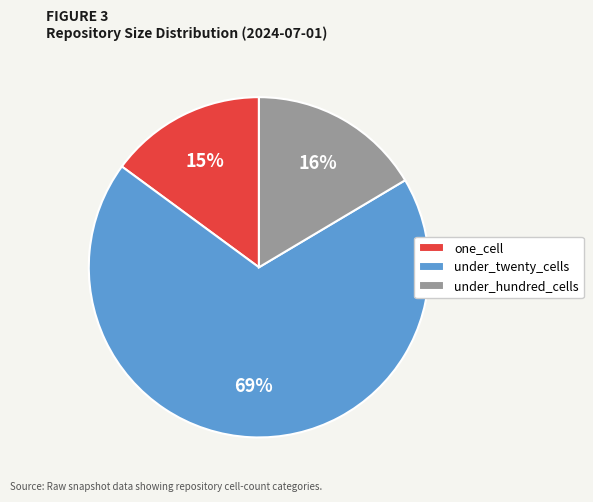

Does any single category account for the majority?

Yes